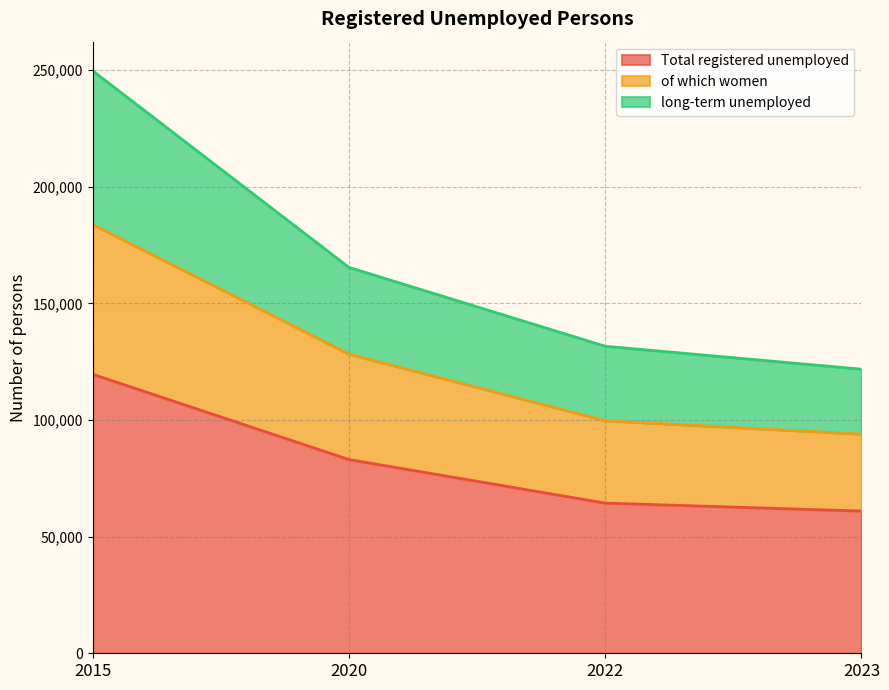

What is the value of the Total registered unemployed point at the 4th from the left?

60947